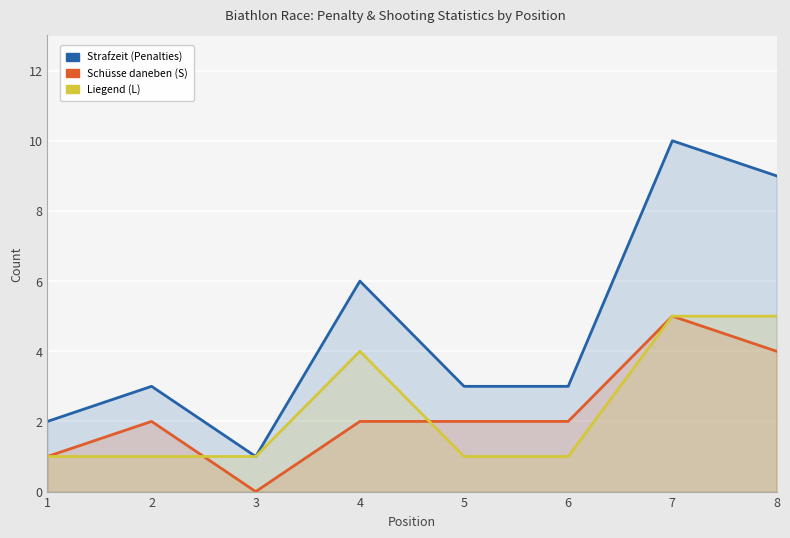

True or false: Schüsse daneben (S) has a value of 1 at 2.

False